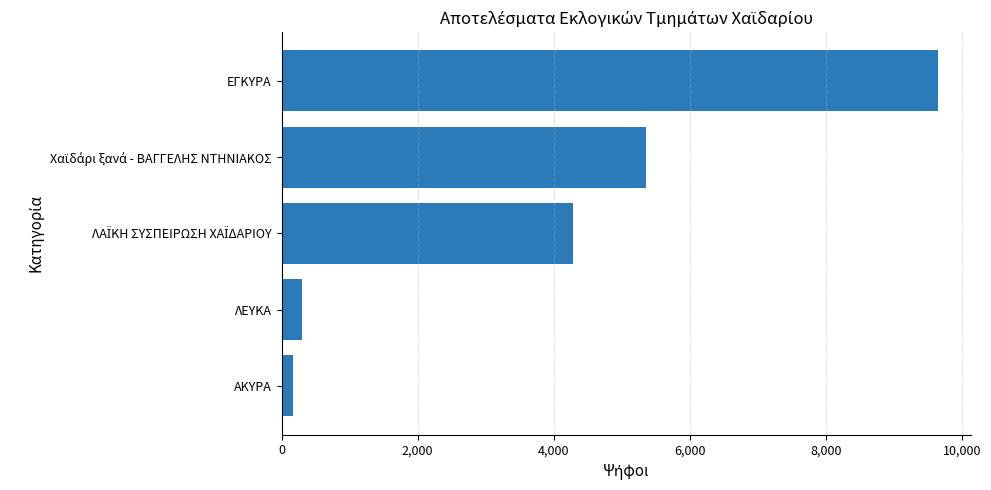

The chart shows a value of 307 at ΛΕΥΚΑ. True or false?

True